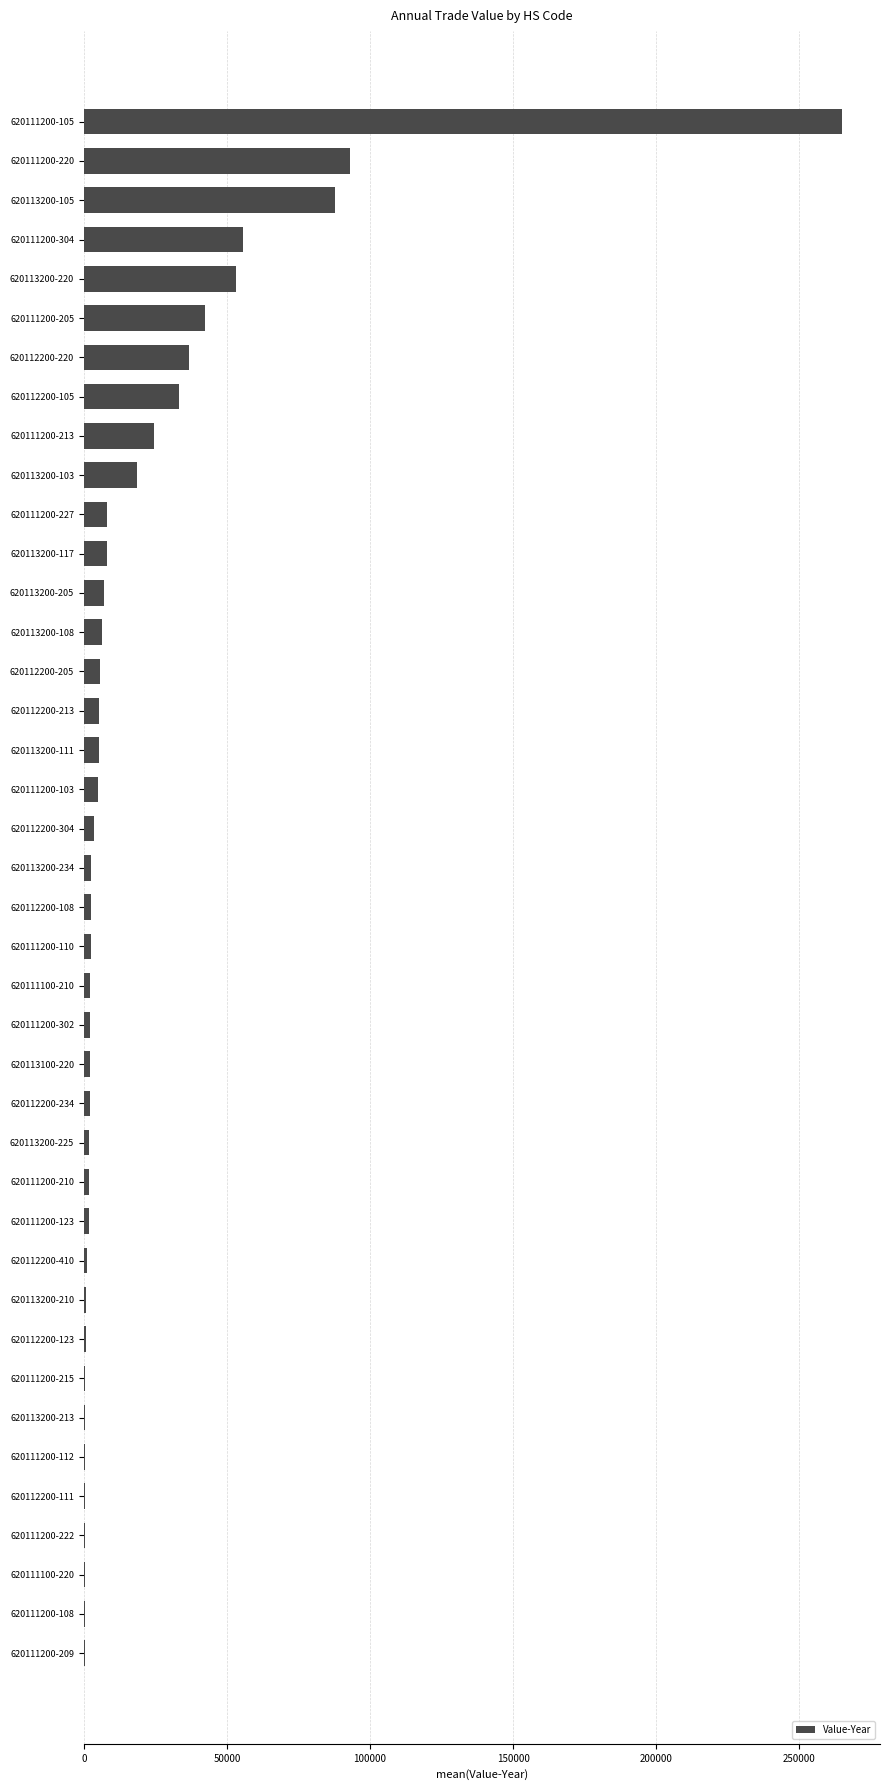

Does the chart contain stacked bars?

No